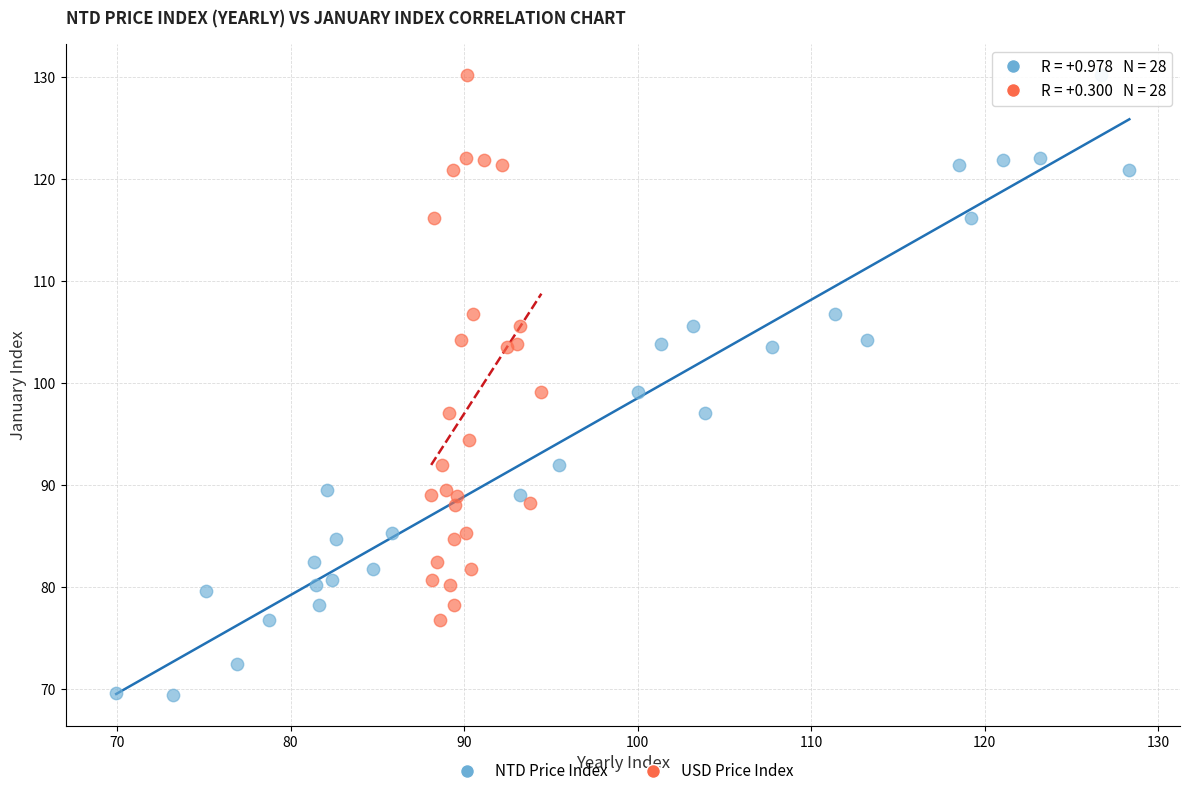

Which series has the widest spread of Y values?

NTD Price Index